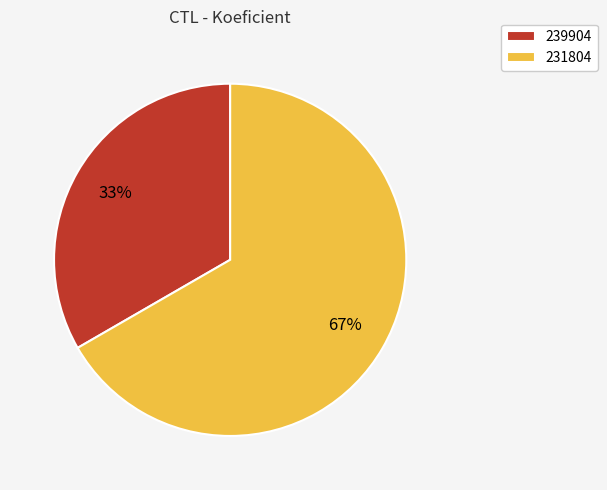

Count the number of slices in the pie.

2